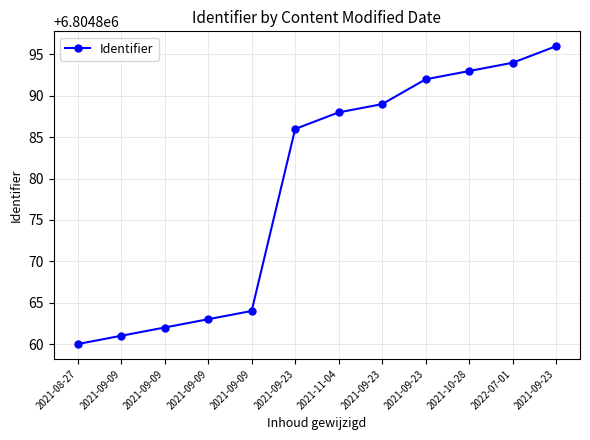

What is the sum of all values?

81658548